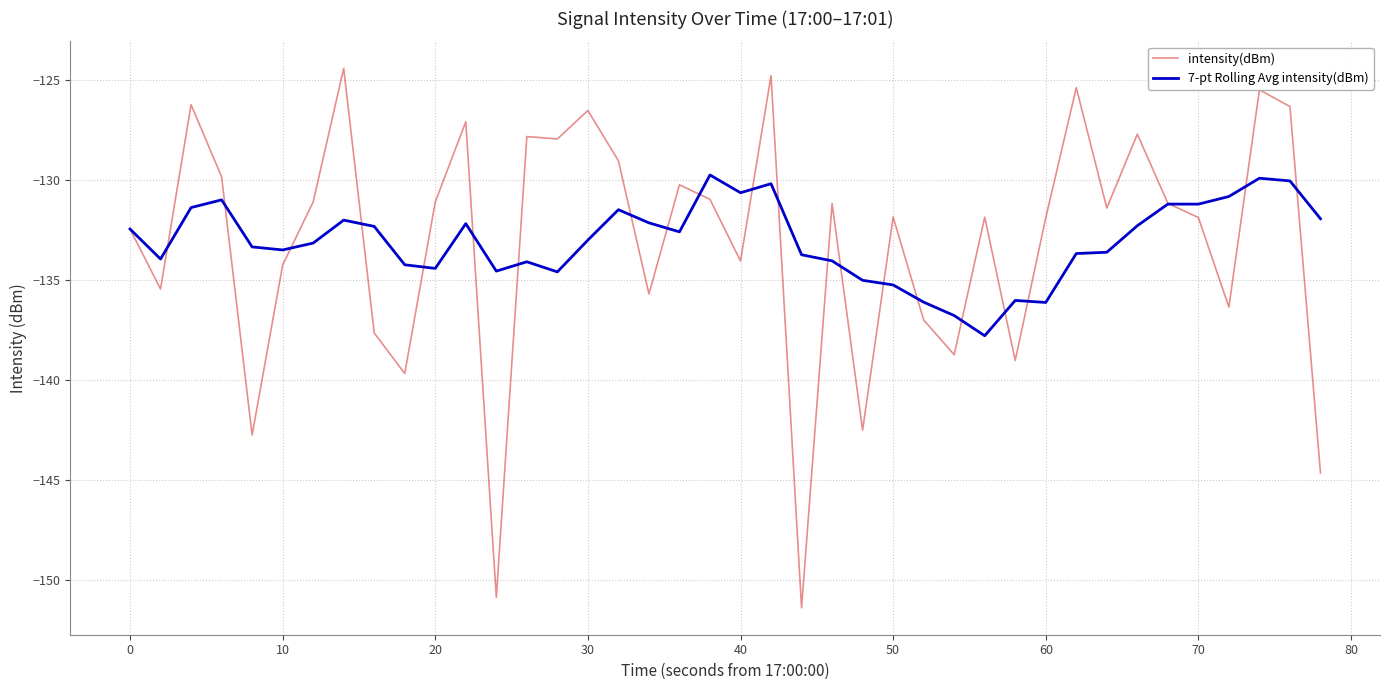

What is the highest value of the 7-pt Rolling Avg intensity(dBm) series?

-129.7